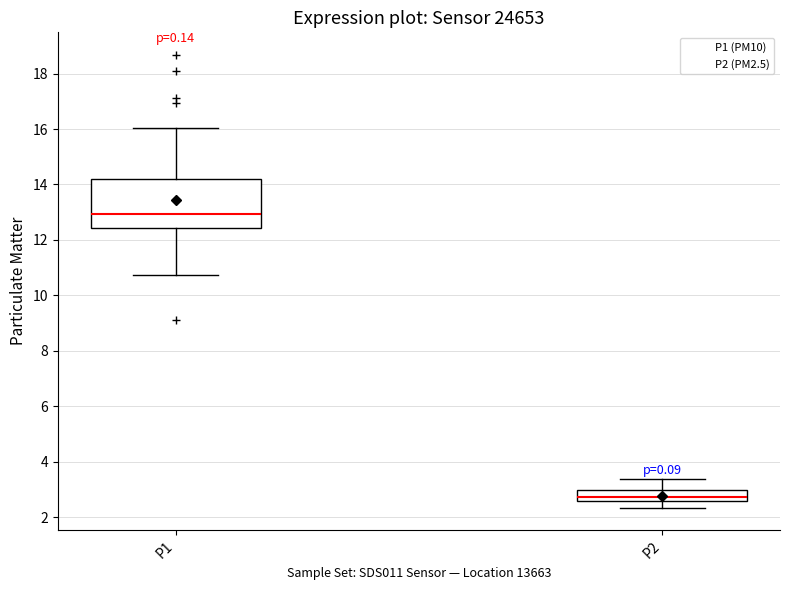

Which box's median line is the highest?

P1